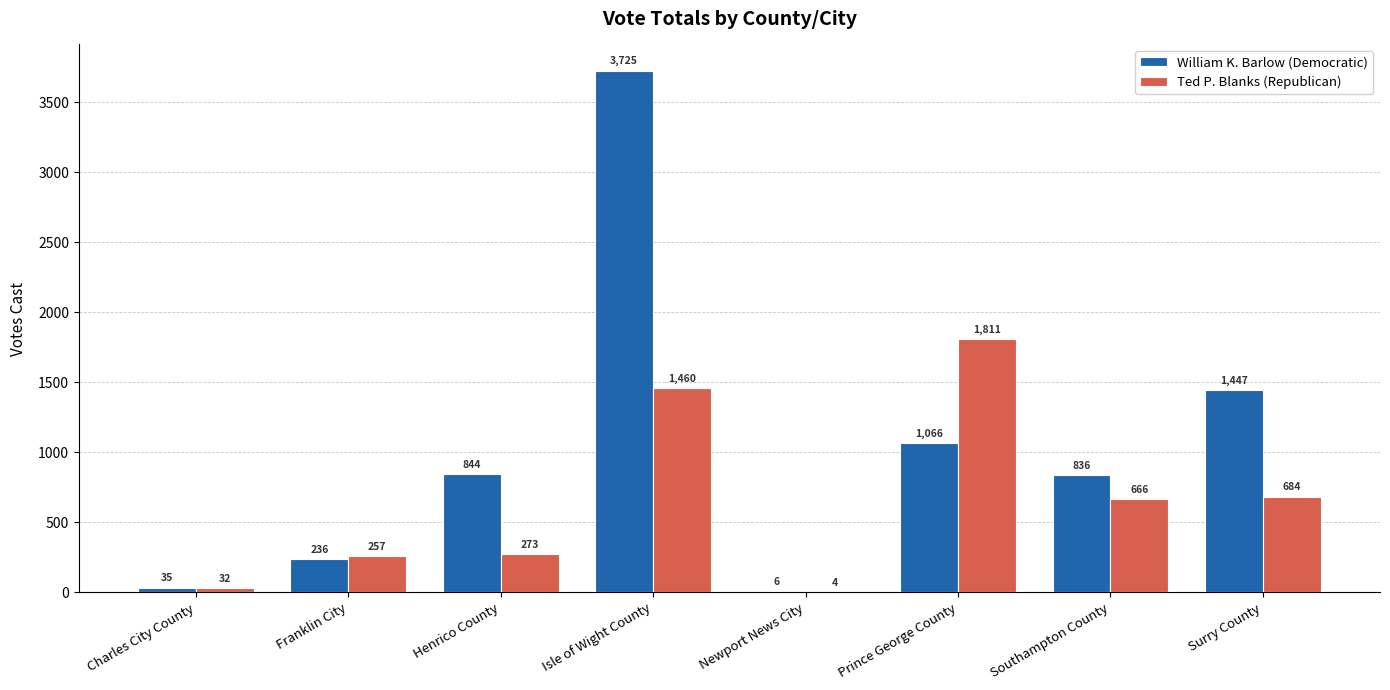

What are all the series names shown in the legend?

William K. Barlow (Democratic), Ted P. Blanks (Republican)